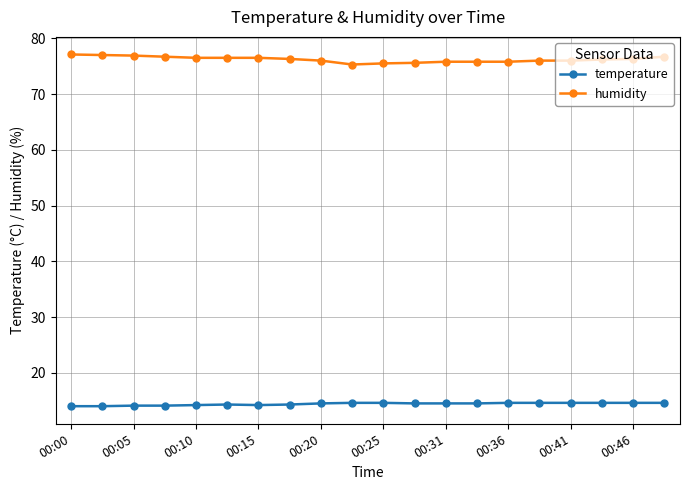

True or false: humidity and temperature intersect in this chart.

False